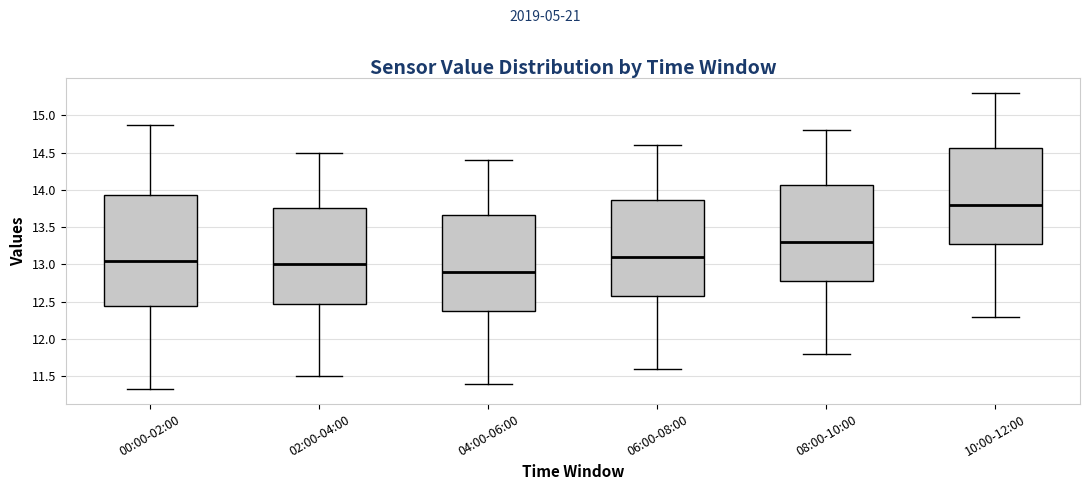

Which box has the highest median line?

10:00-12:00